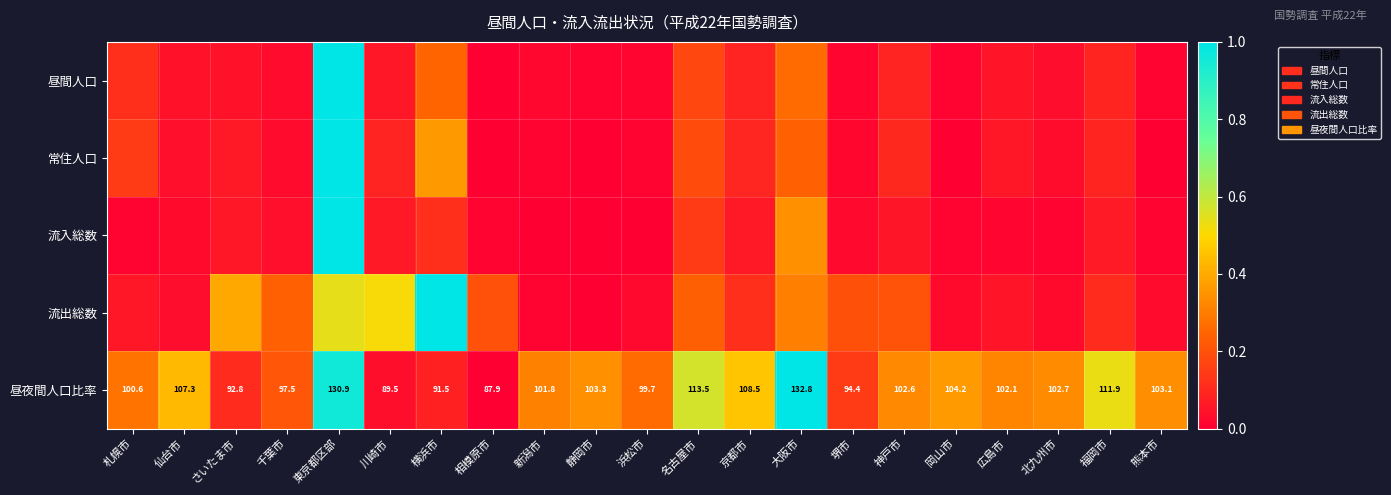

How many data points does each series have?

21